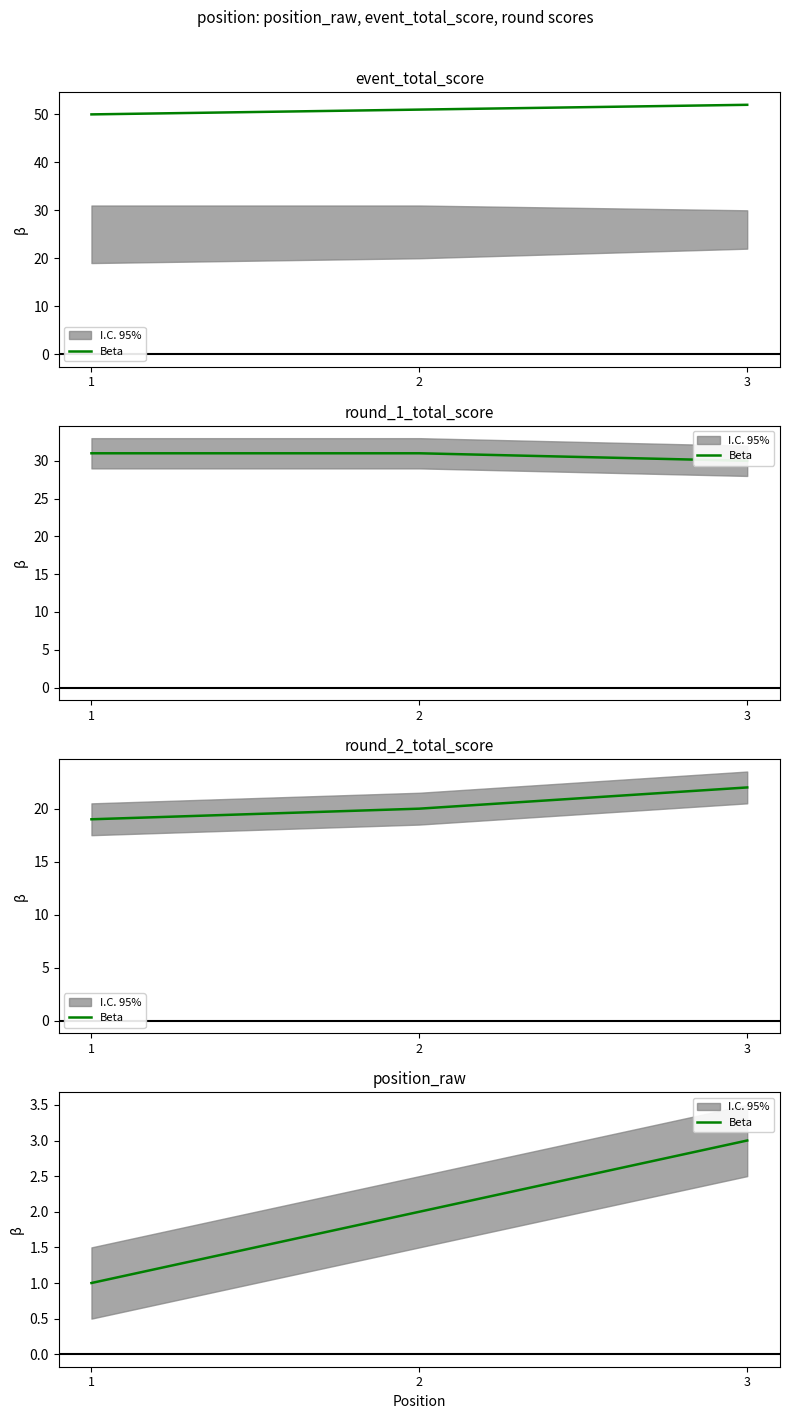

Does the chart have visible grid lines?

No